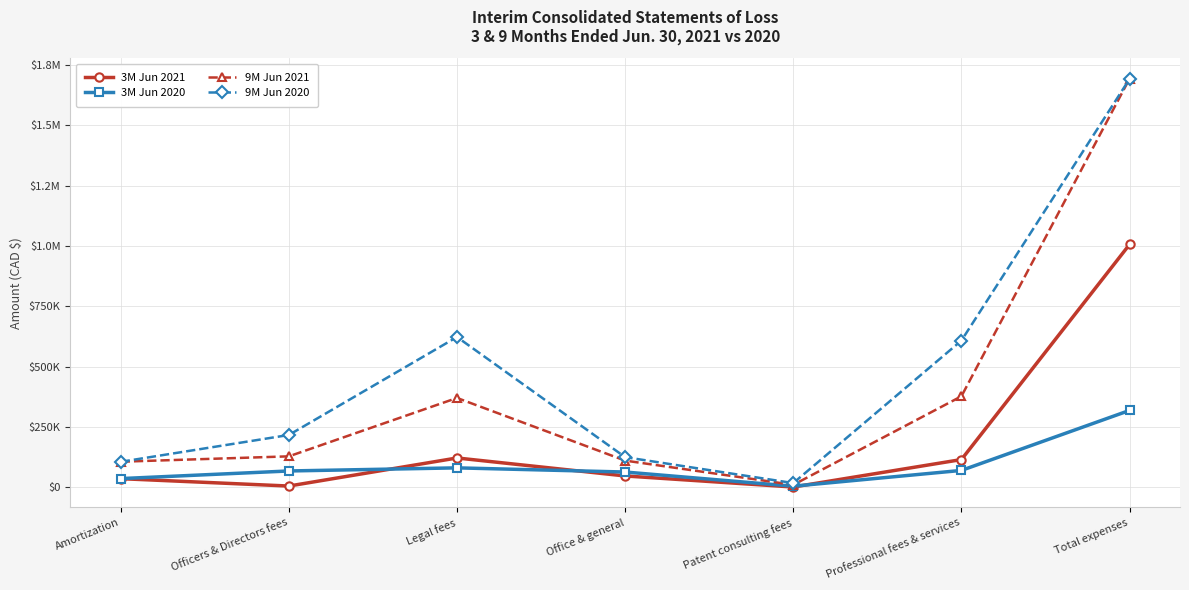

What is the label of the 5th point from the right?

Legal fees